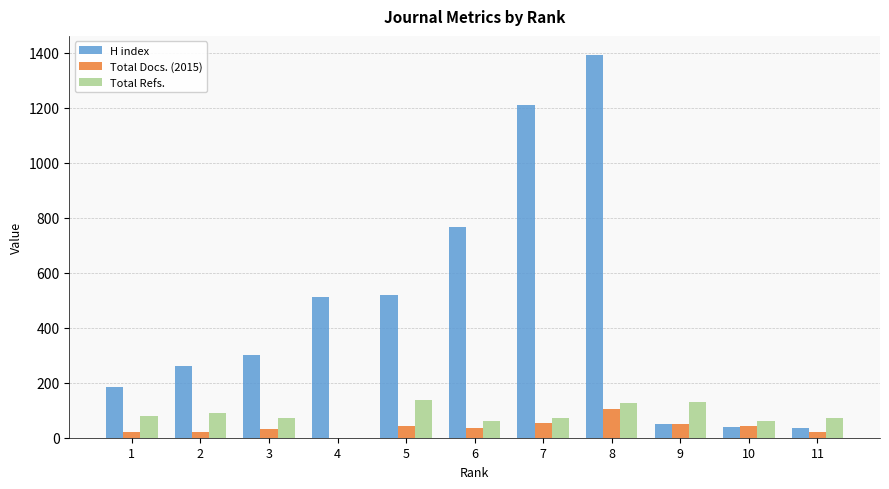

Between 1 and 7, which series saw the biggest shift?

H index